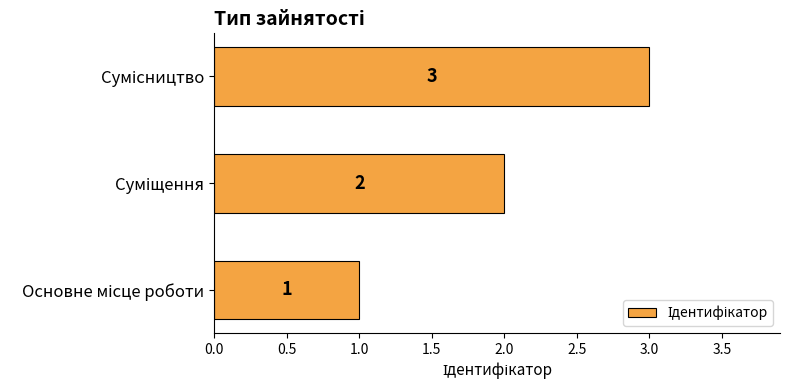

What is the greatest value displayed?

3